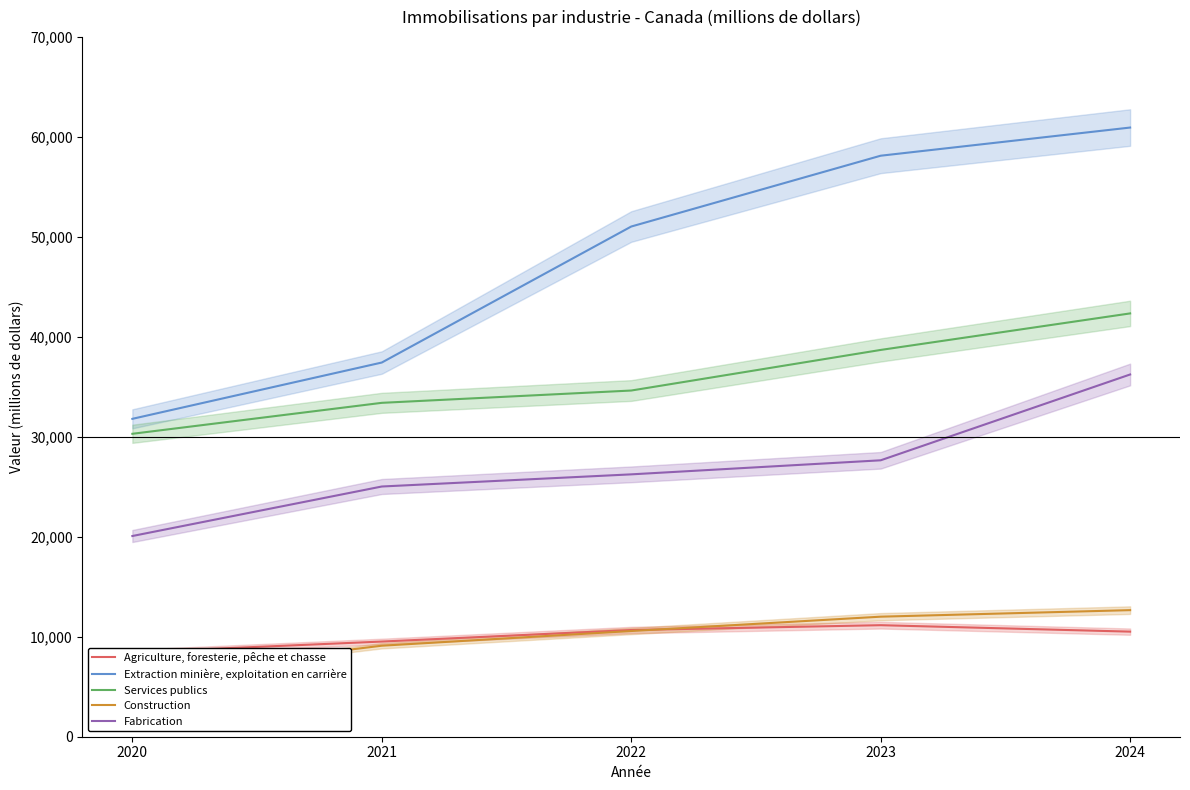

Is it true that Fabrication equals 20081.9 at 2020?

True